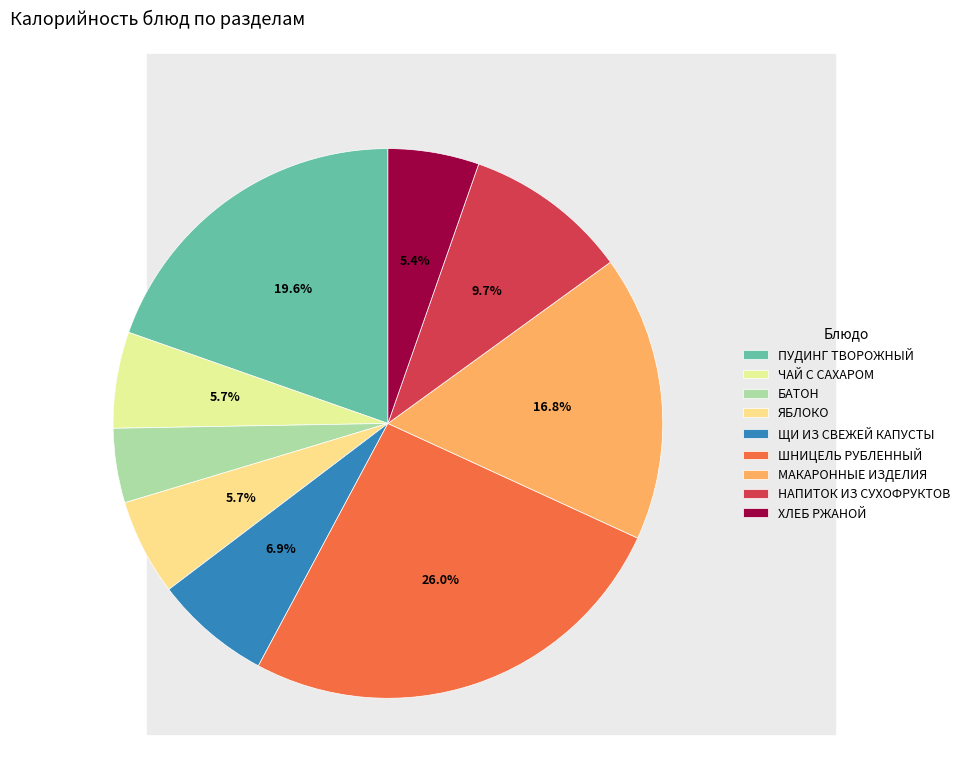

Is the sum of ПУДИНГ ТВОРОЖНЫЙ and ЧАЙ С САХАРОМ greater than half?

No